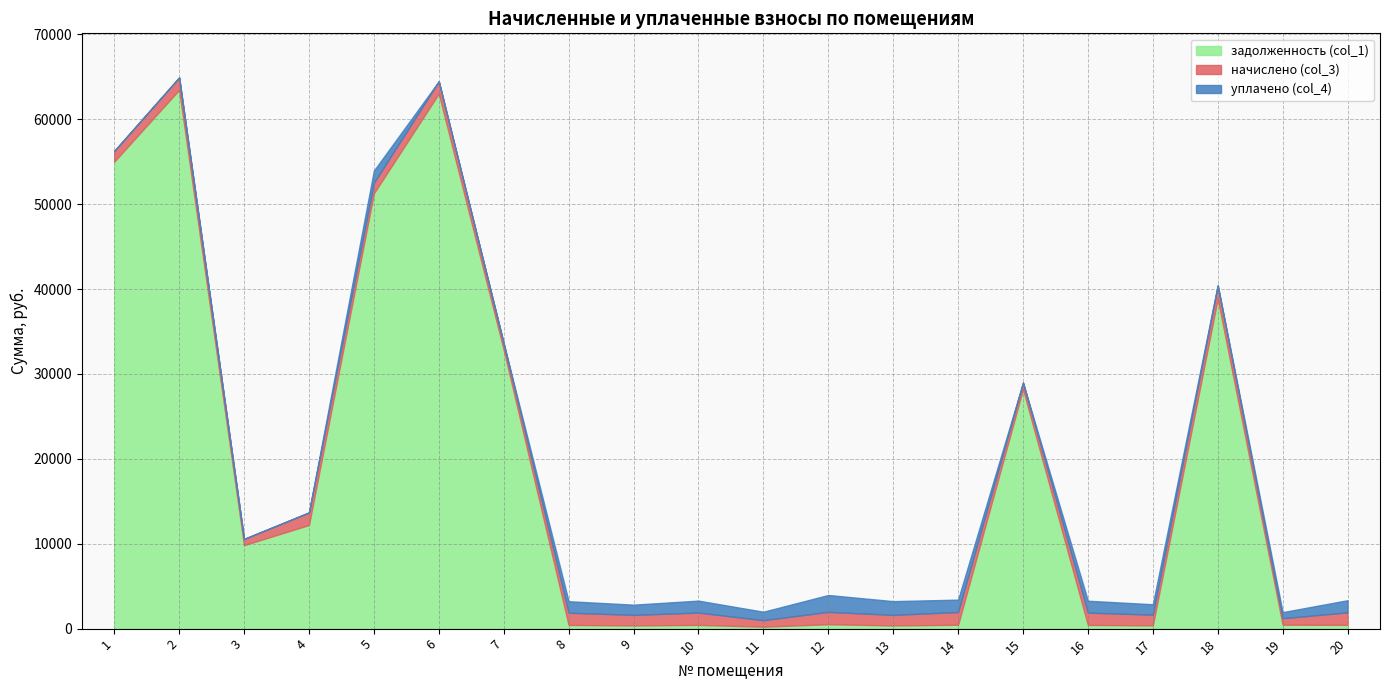

Which has a higher value, 11 or 16?

16